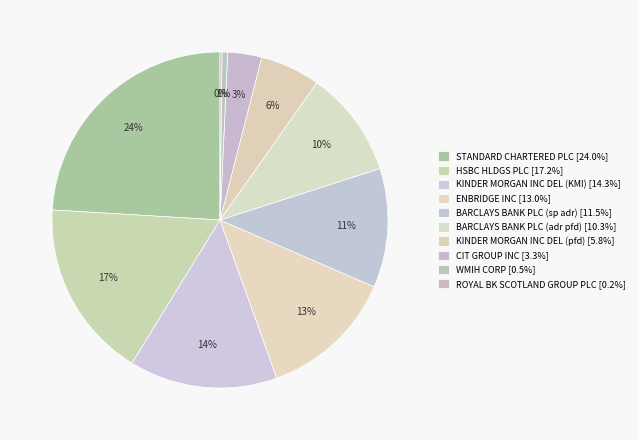

To the nearest percent, what is the difference between the largest and smallest slice percentages?

24%